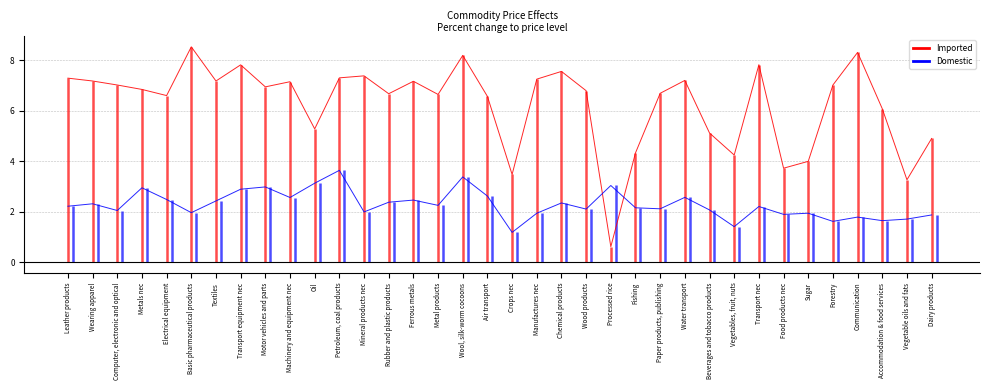

What is the label of the 1st point from the left?

Leather products